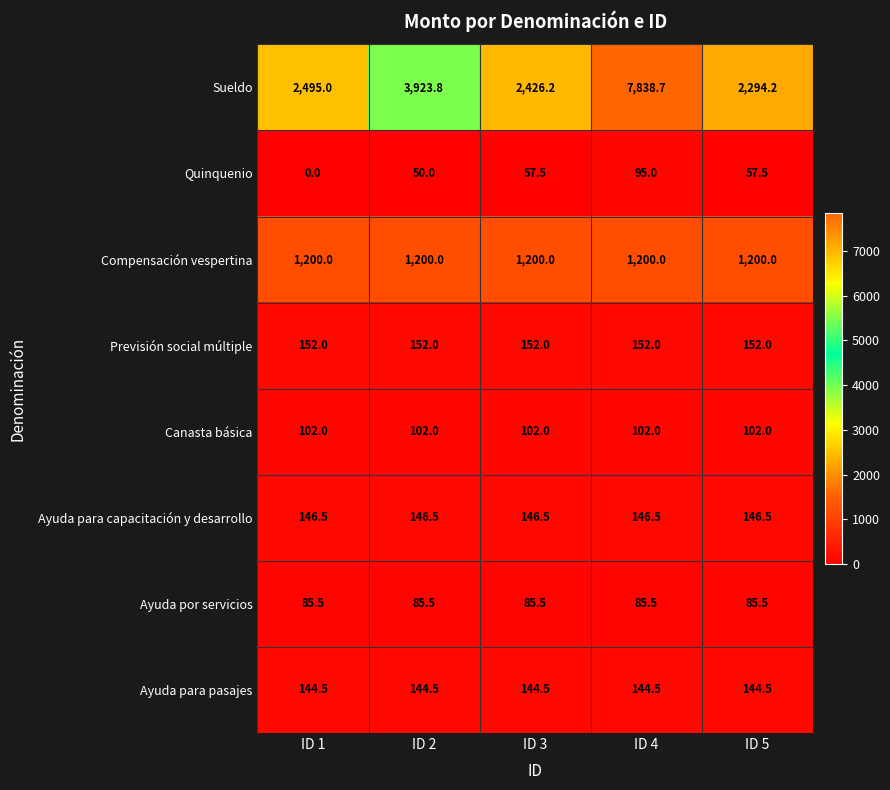

Which series has the largest total across all categories?

Sueldo